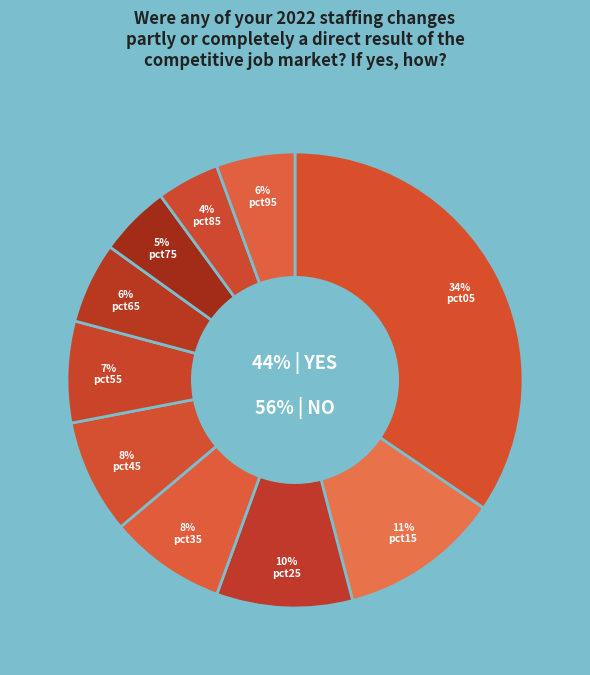

To the nearest percent, what is the difference between the largest and smallest slice percentages?

30%